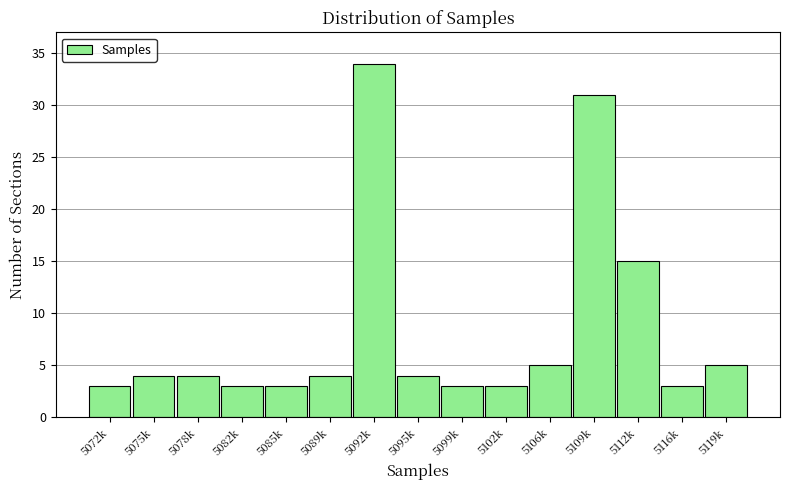

Reading left to right, what are all the values shown in this chart?

5072k=3	5075k=4	5078k=4	5082k=3	5085k=3	5089k=4	5092k=34	5095k=4	5099k=3	5102k=3	5106k=5	5109k=31	5112k=15	5116k=3	5119k=5